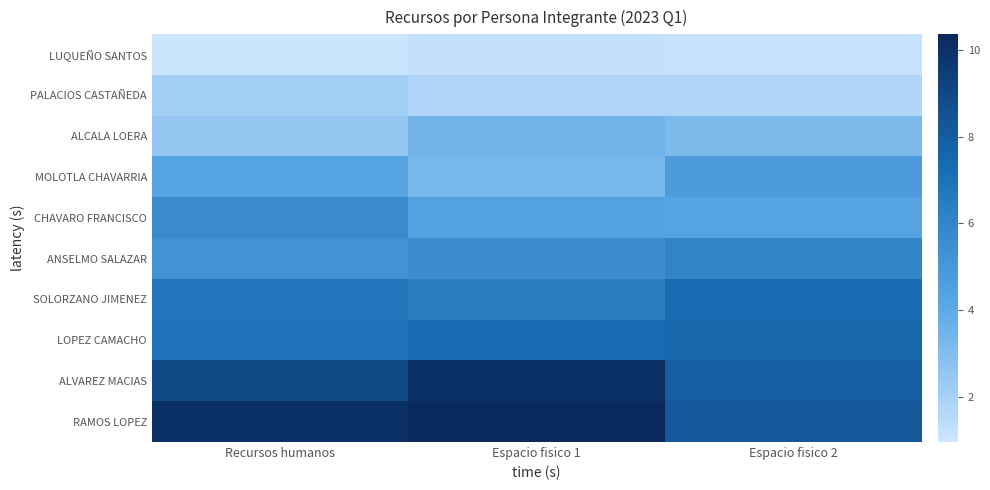

Reading left to right, transcribe all the data shown in this chart.

LUQUEÑO SANTOS: Recursos humanos=0.9	Espacio fisico 1=1.2	Espacio fisico 2=1.1
PALACIOS CASTAÑEDA: Recursos humanos=2.1	Espacio fisico 1=1.7	Espacio fisico 2=1.7
ALCALA LOERA: Recursos humanos=2.5	Espacio fisico 1=3.4	Espacio fisico 2=3.1
MOLOTLA CHAVARRIA: Recursos humanos=4.3	Espacio fisico 1=3.2	Espacio fisico 2=4.8
CHAVARO FRANCISCO: Recursos humanos=5.7	Espacio fisico 1=4.4	Espacio fisico 2=4.4
ANSELMO SALAZAR: Recursos humanos=5.2	Espacio fisico 1=5.5	Espacio fisico 2=6.1
SOLORZANO JIMENEZ: Recursos humanos=6.8	Espacio fisico 1=6.4	Espacio fisico 2=7.3
LOPEZ CAMACHO: Recursos humanos=6.8	Espacio fisico 1=7.3	Espacio fisico 2=7.6
ALVAREZ MACIAS: Recursos humanos=8.8	Espacio fisico 1=10.0	Espacio fisico 2=7.9
RAMOS LOPEZ: Recursos humanos=10.1	Espacio fisico 1=10.4	Espacio fisico 2=8.2